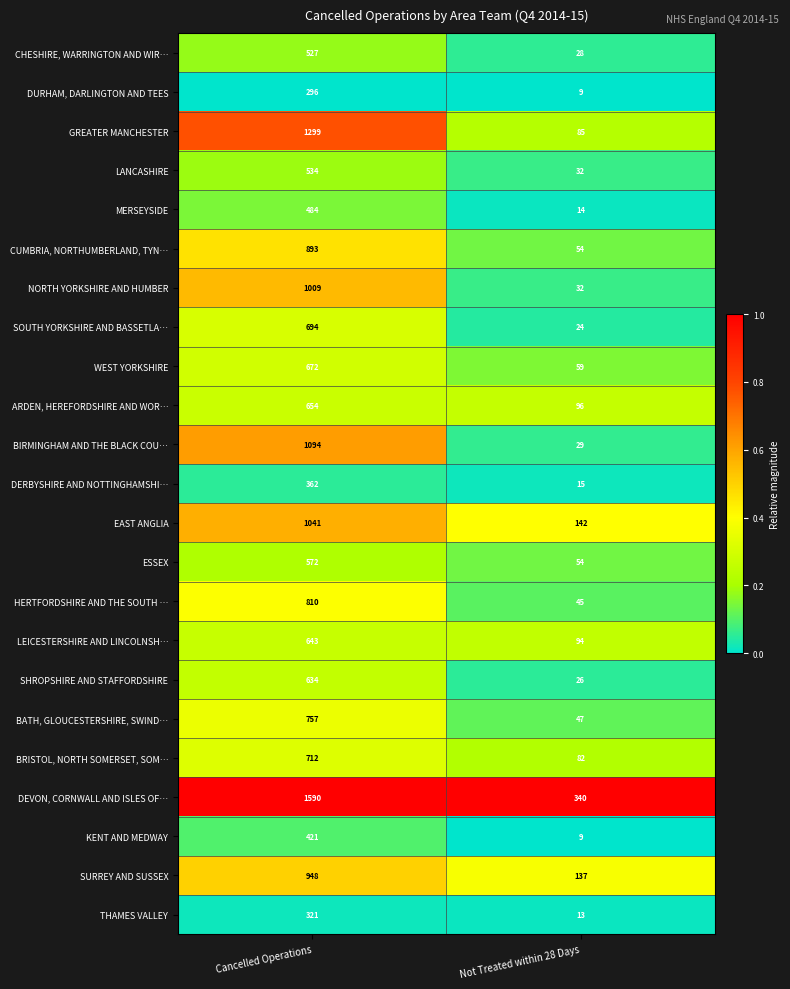

True or false: LEICESTERSHIRE AND LINCOLNSH… has a value of 1105 at Cancelled Operations.

False